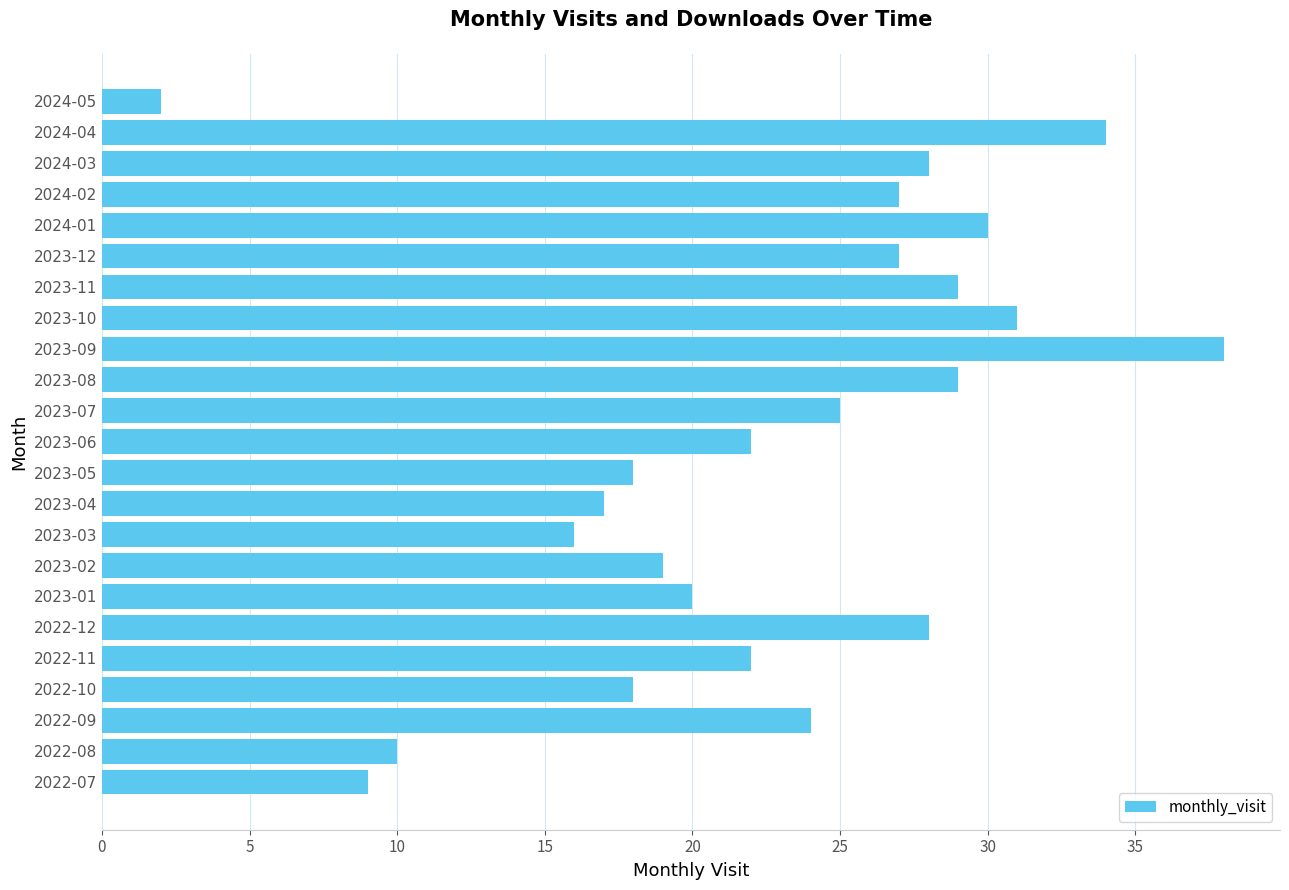

The value at 2022-07 is 9. True or false?

True